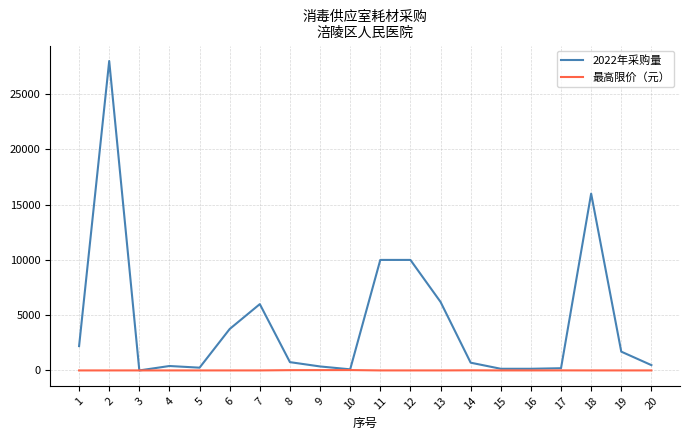

Which series has the largest total across all categories?

2022年采购量